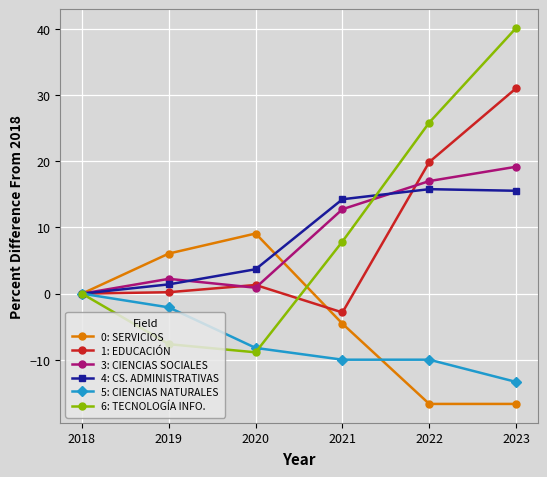

The 0: SERVICIOS series shows 9.1 at 2020. True or false?

True